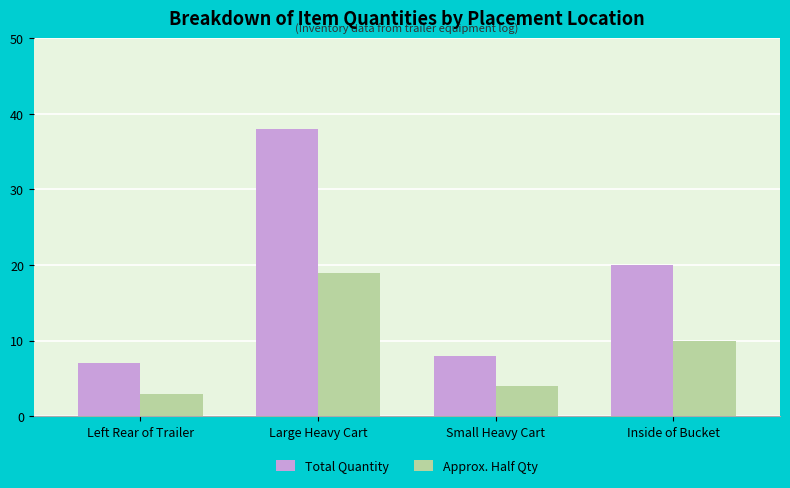

How many groups of bars are there?

4